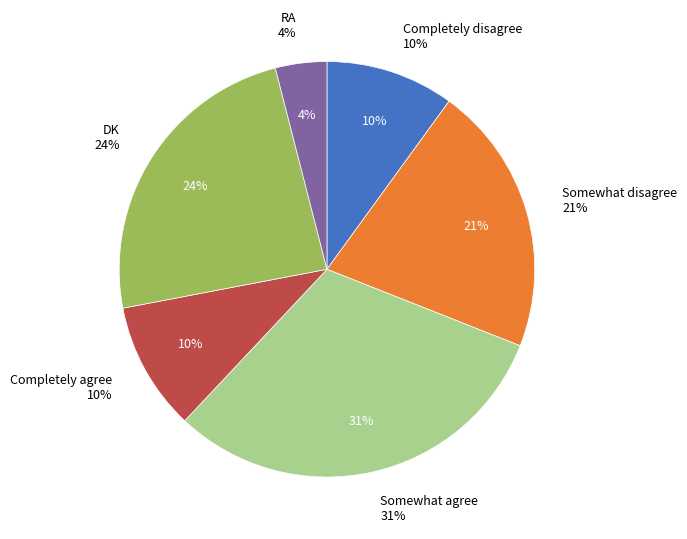

Count the number of slices in the pie.

6